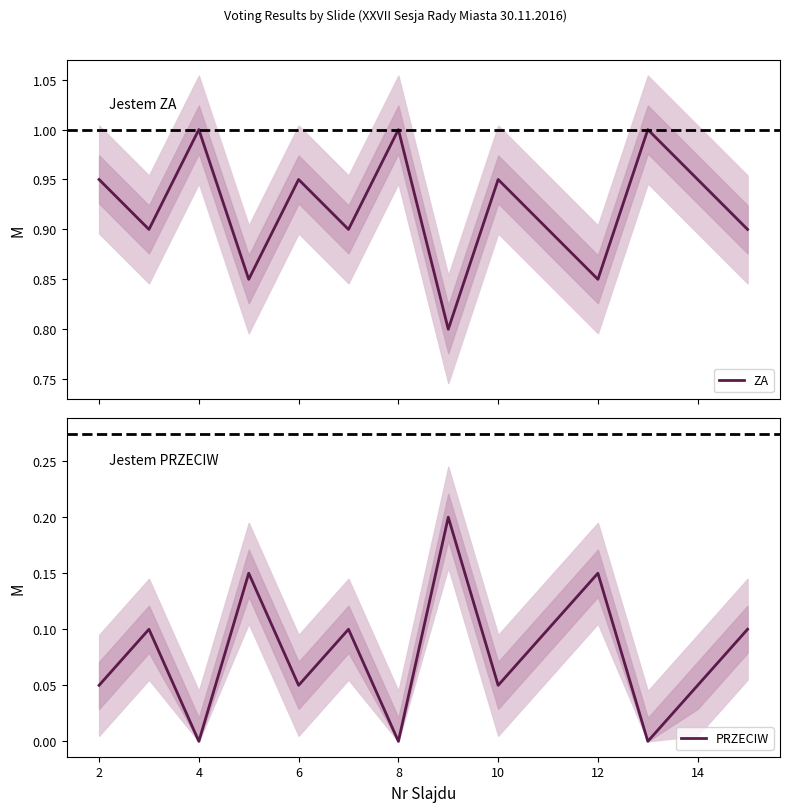

Which series has the largest total across all categories?

ZA